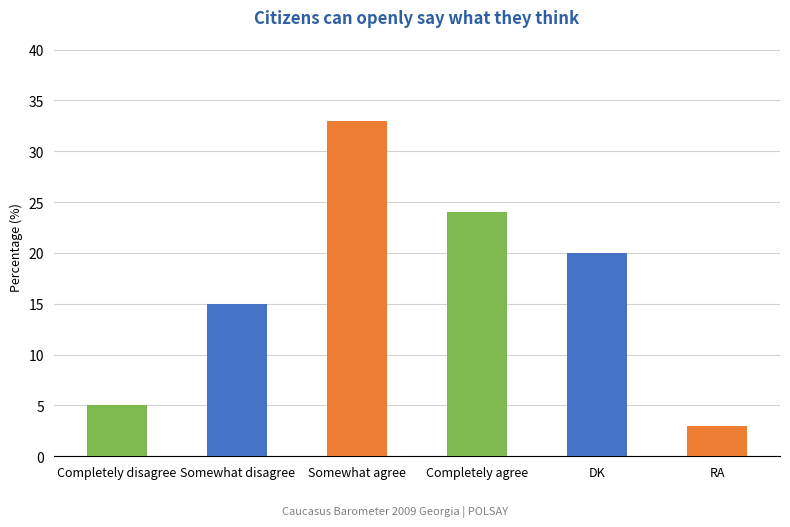

Reading right to left, list all the values displayed in this chart.

RA=3	DK=20	Completely agree=24	Somewhat agree=33	Somewhat disagree=15	Completely disagree=5